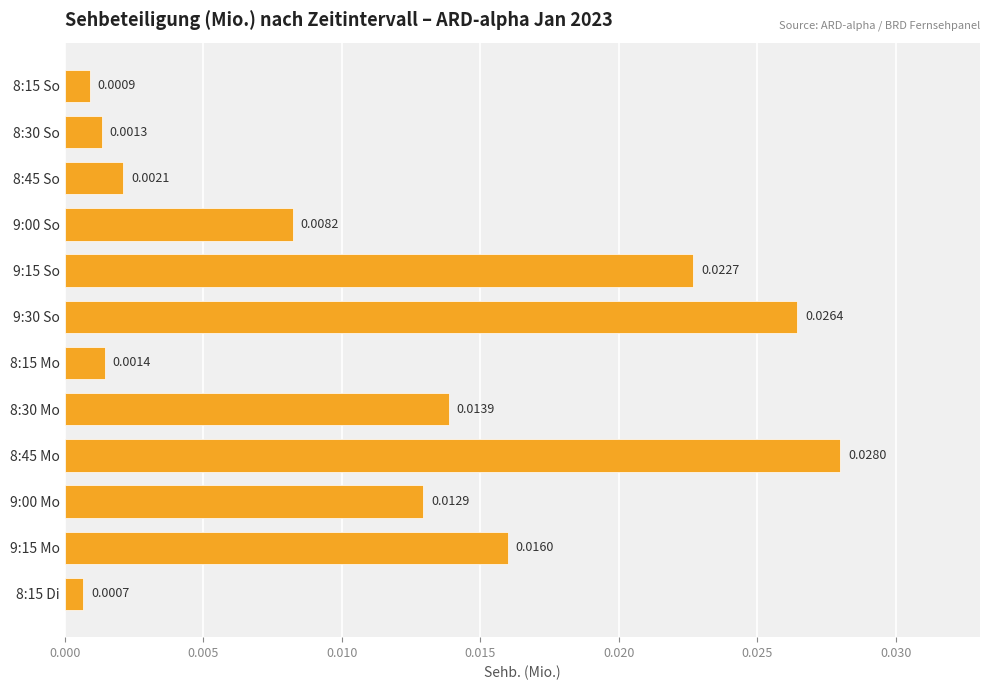

How many bars are there in total?

12